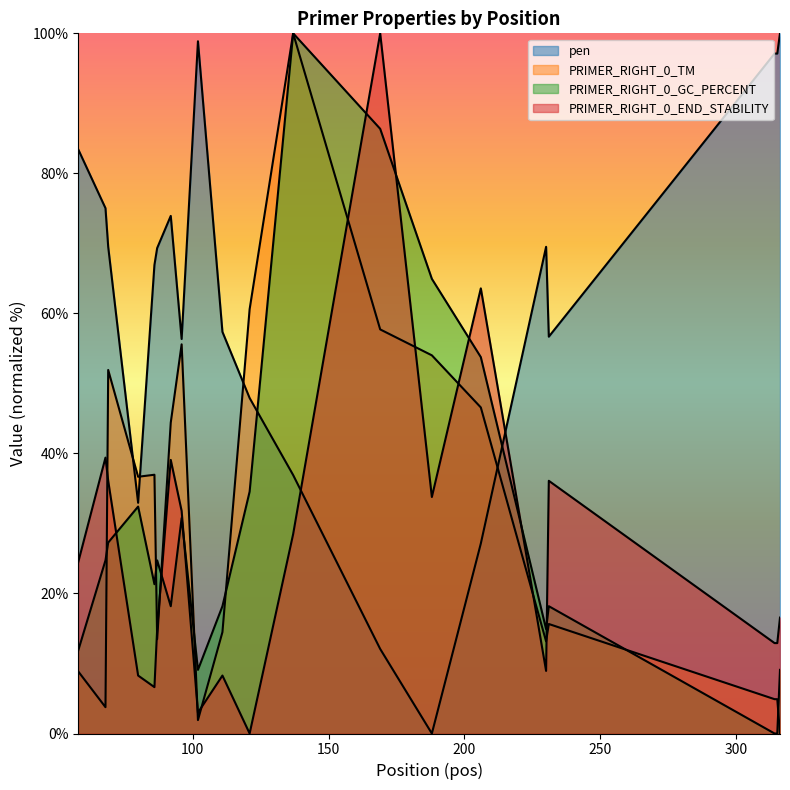

What is the difference between the pen values at 316 and 58?

16.6